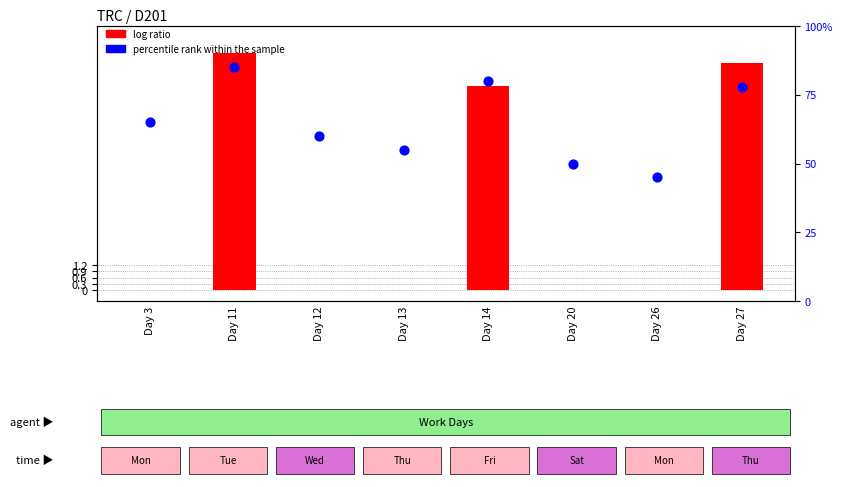

Which series has the widest spread of Y values?

percentile rank within the sample